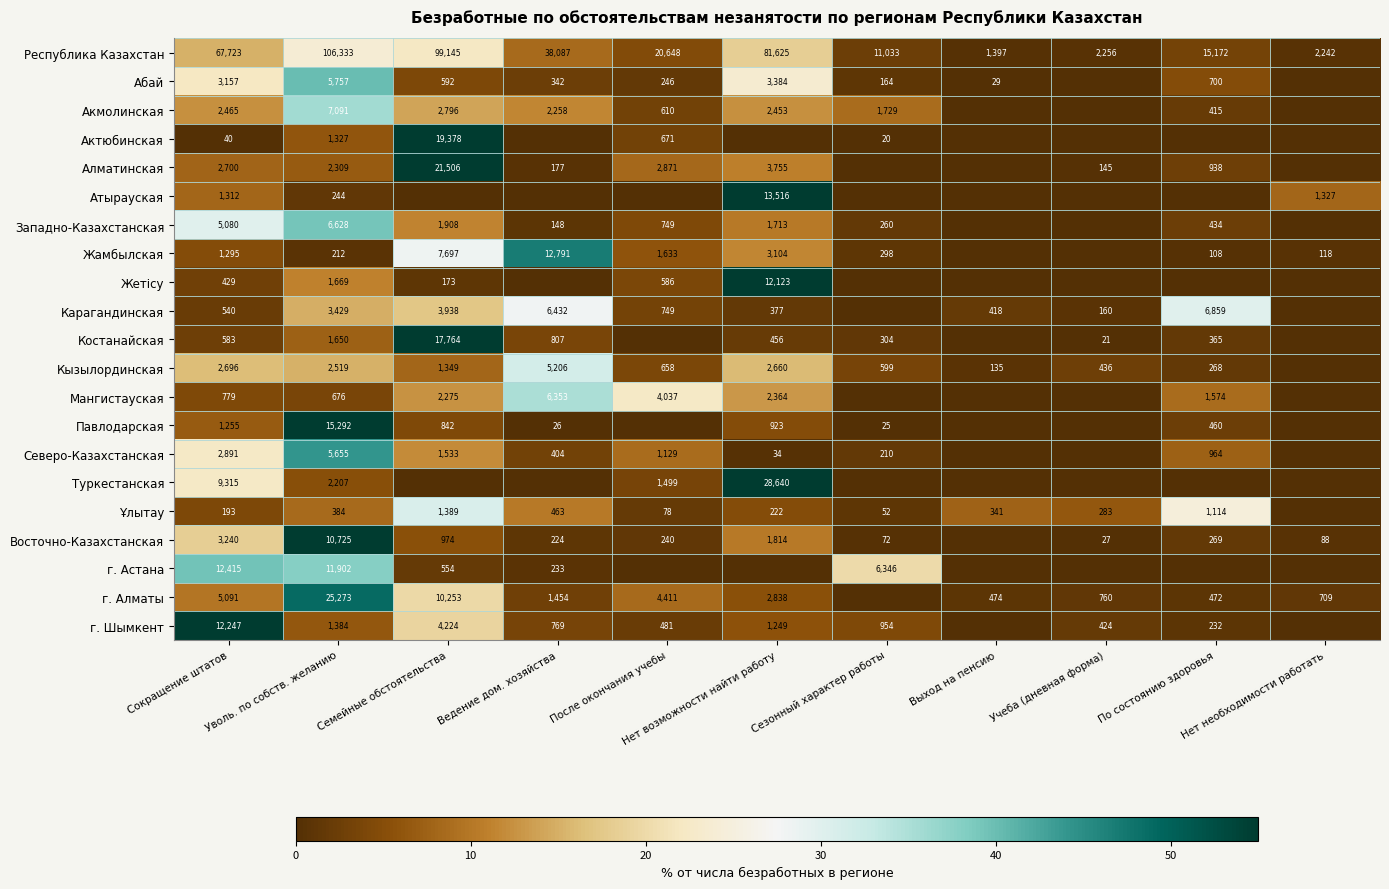

Which label corresponds to the largest value in the chart?

Семейные обстоятельства